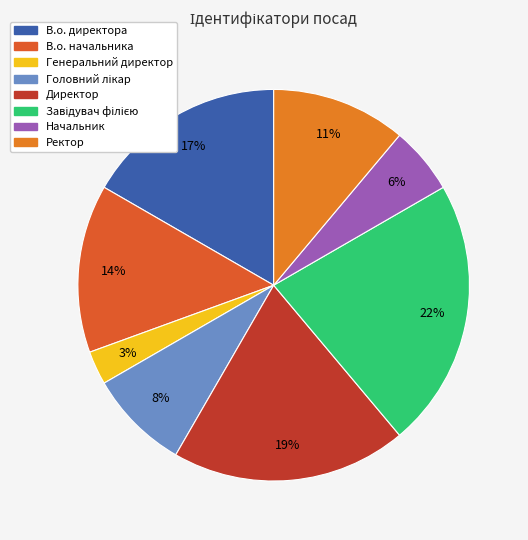

Count the number of slices in the pie.

8